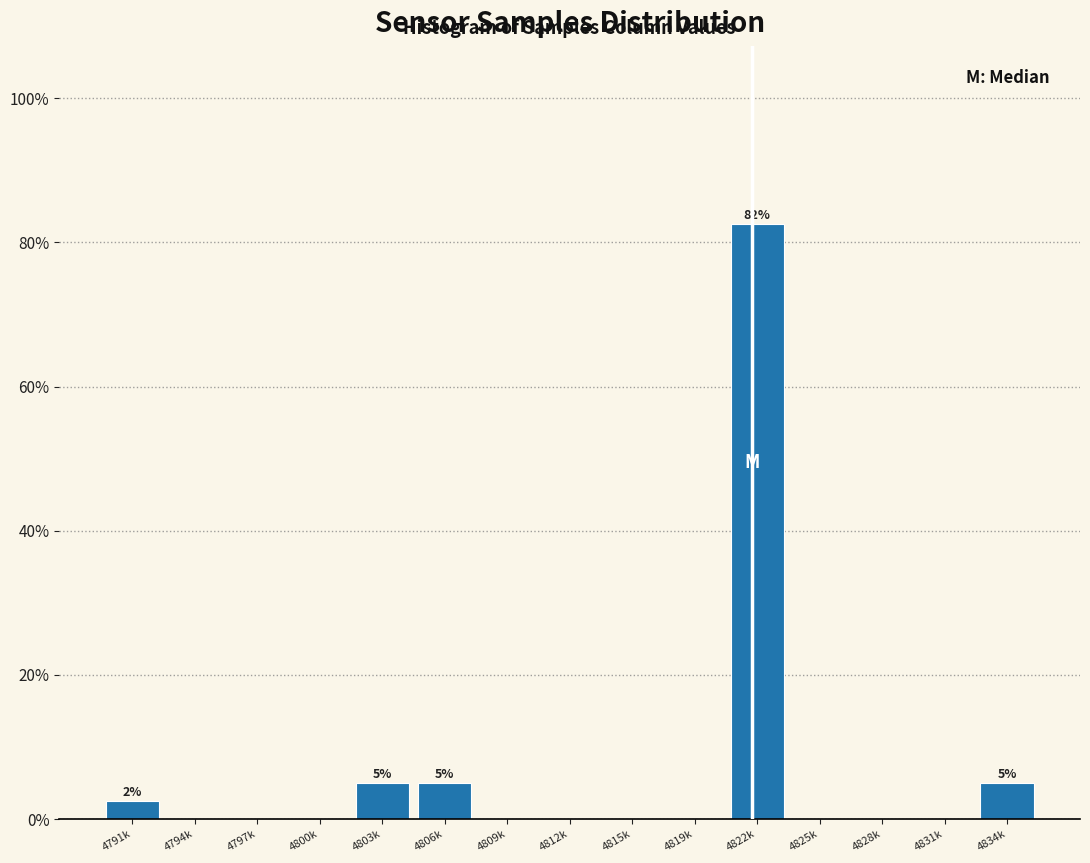

Reading left to right, what are all the values shown in this chart?

4791k=2.5	4794k=0.0	4797k=0.0	4800k=0.0	4803k=5.0	4806k=5.0	4809k=0.0	4812k=0.0	4815k=0.0	4819k=0.0	4822k=82.5	4825k=0.0	4828k=0.0	4831k=0.0	4834k=5.0